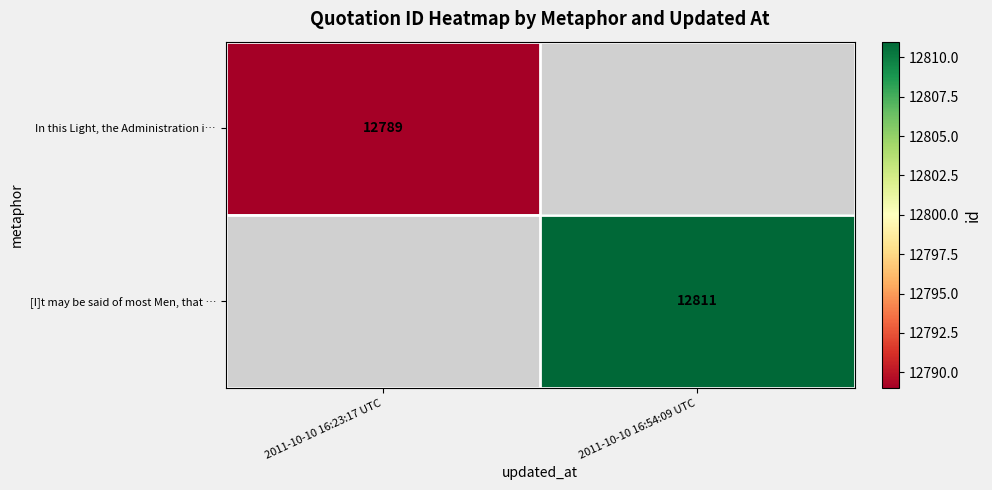

The [I]t may be said of most Men, that … series shows 8438 at 2011-10-10 16:54:09 UTC. True or false?

False